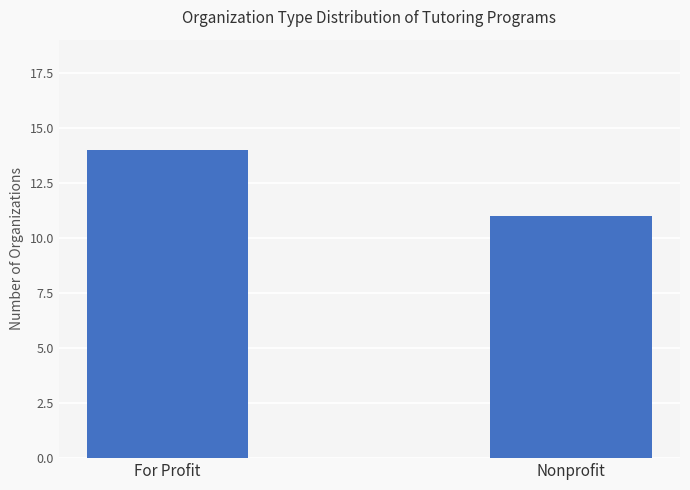

Rank the categories by value from lowest to highest.

Nonprofit, For Profit